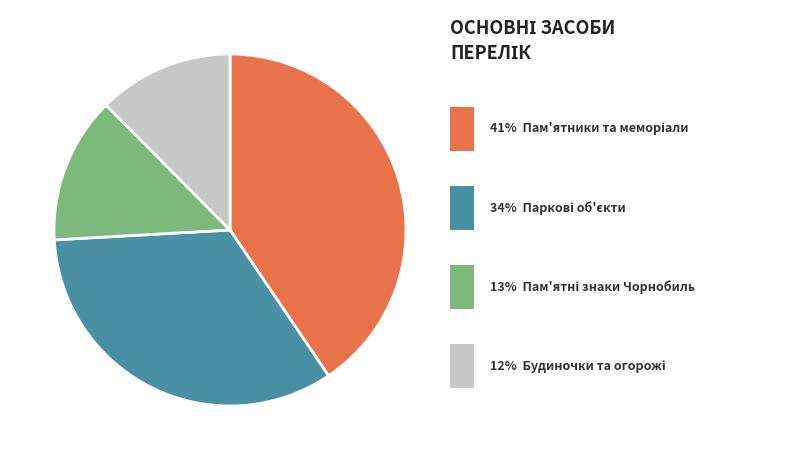

Is there any slice that represents more than half of the pie?

No